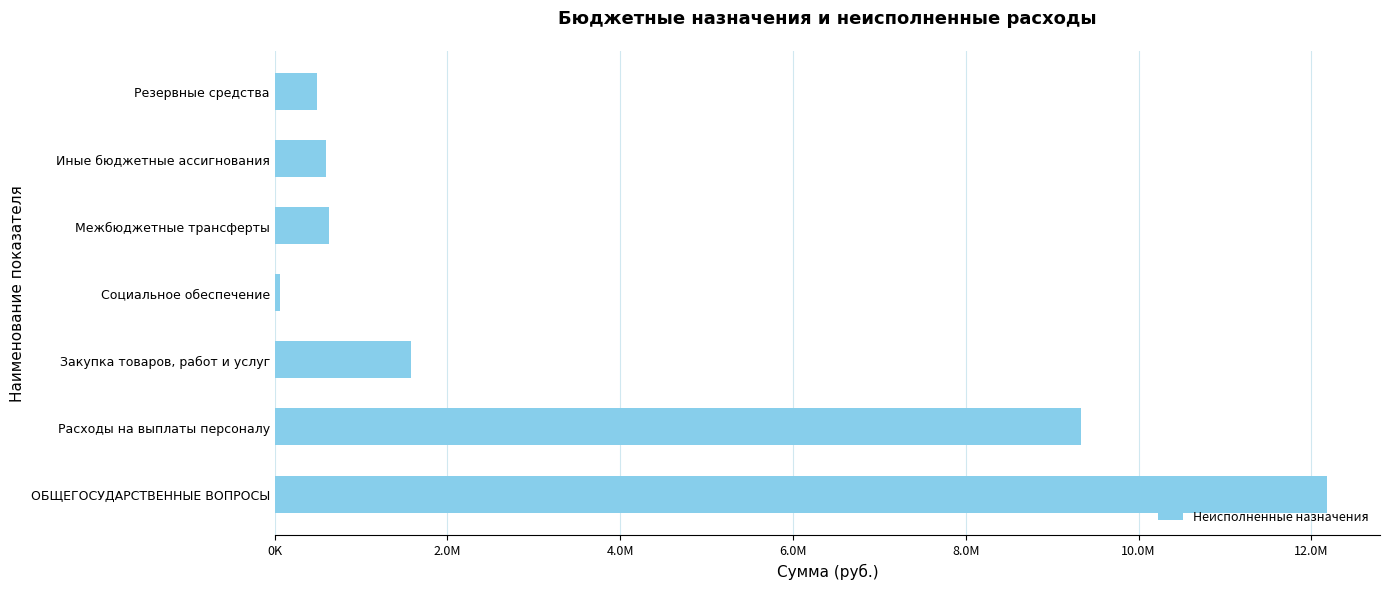

Does the chart contain any negative values?

No